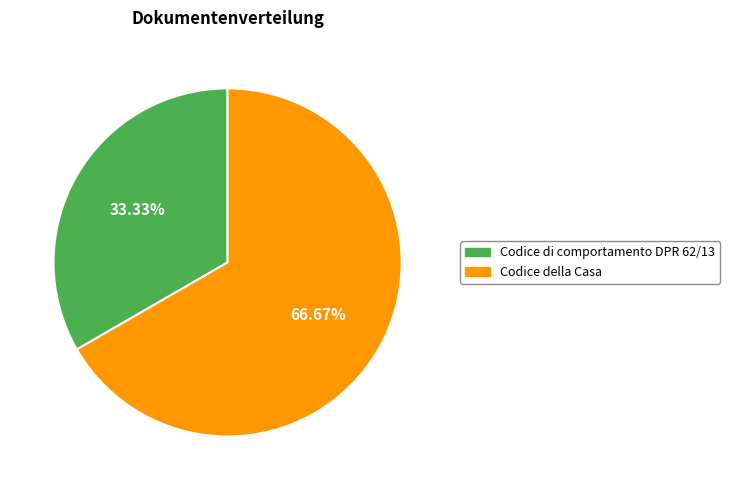

To the nearest percent, what portion does Codice di comportamento DPR 62/13 represent?

33%